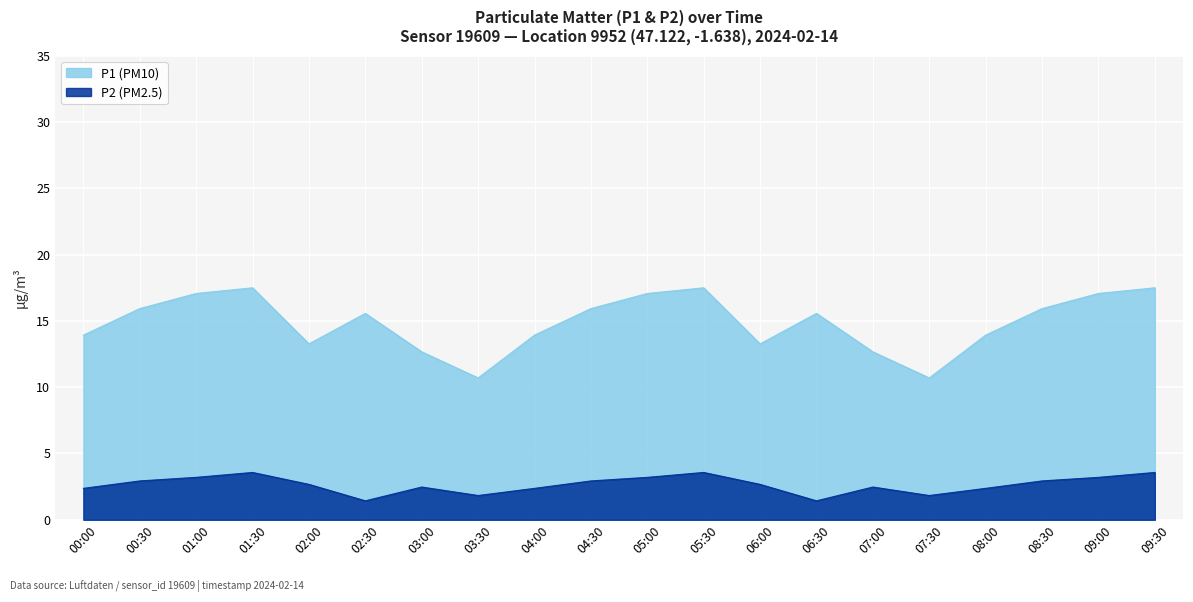

How many lines are shown in the chart?

2